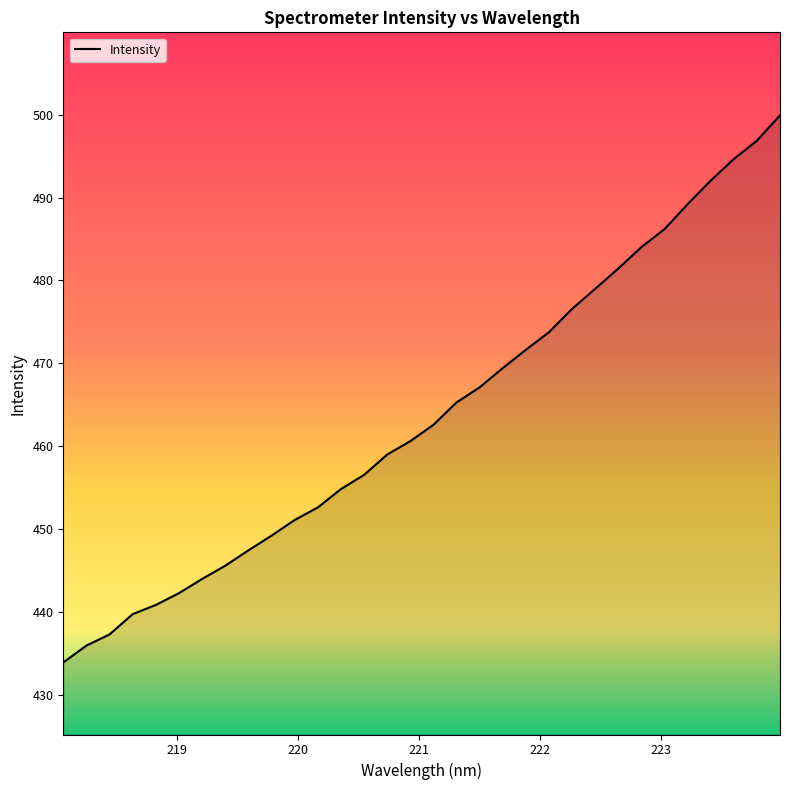

Does the chart display data point markers on the line(s)?

No